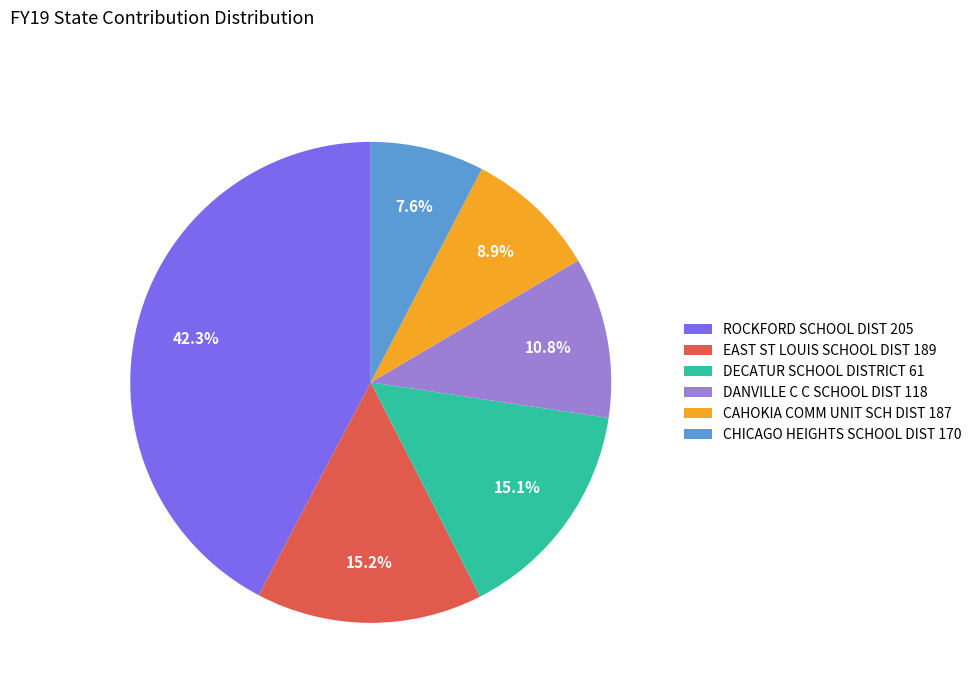

How many segments does this pie chart have?

6